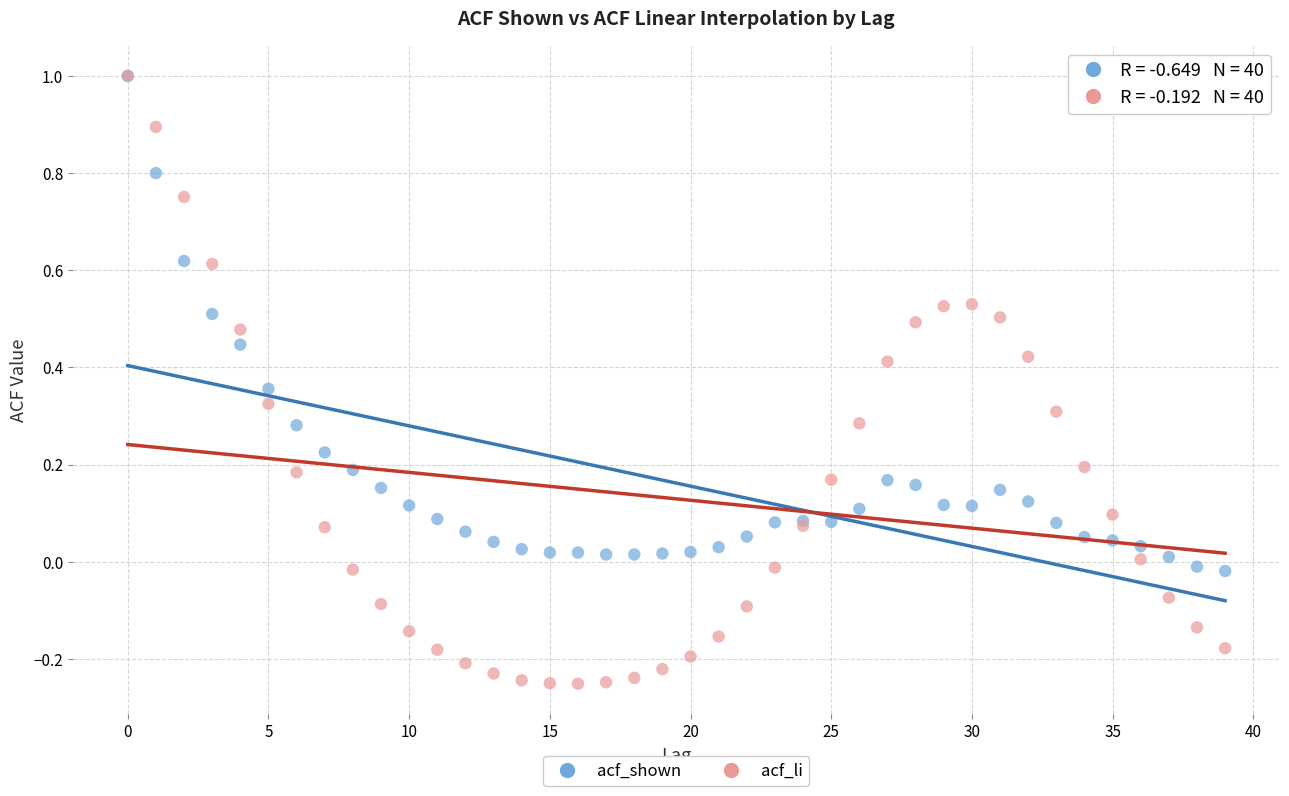

Which series contains the lowest Y value?

acf_li